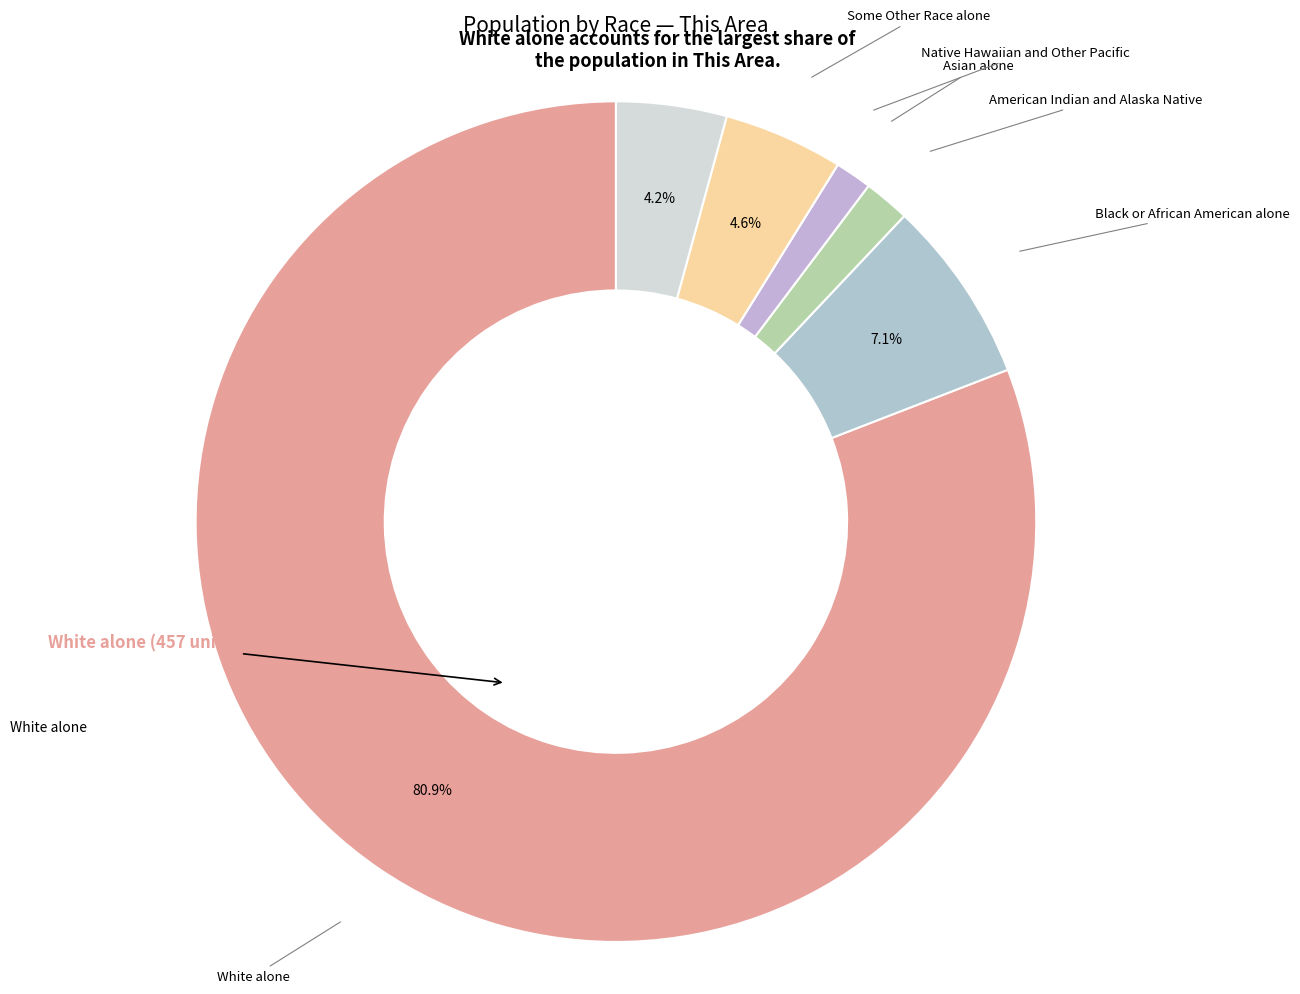

What is the majority slice?

White alone